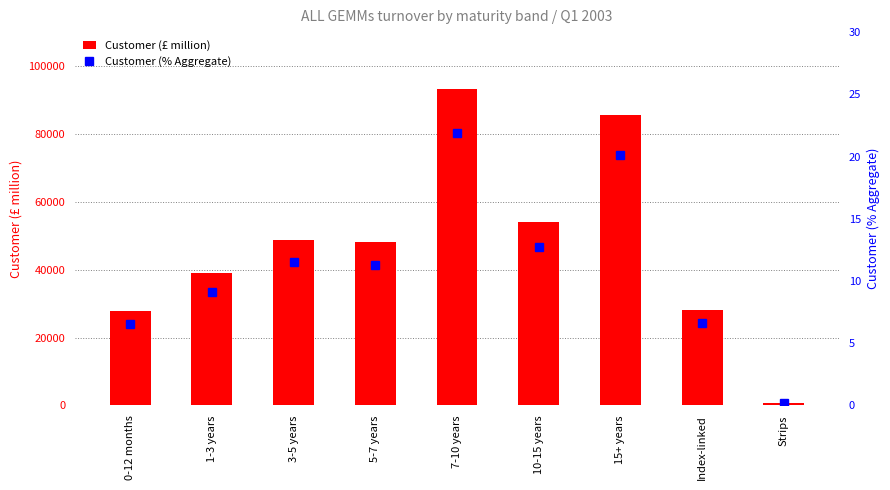

Is it true that Customer (£ million) equals 74984.2 at 10-15 years?

False